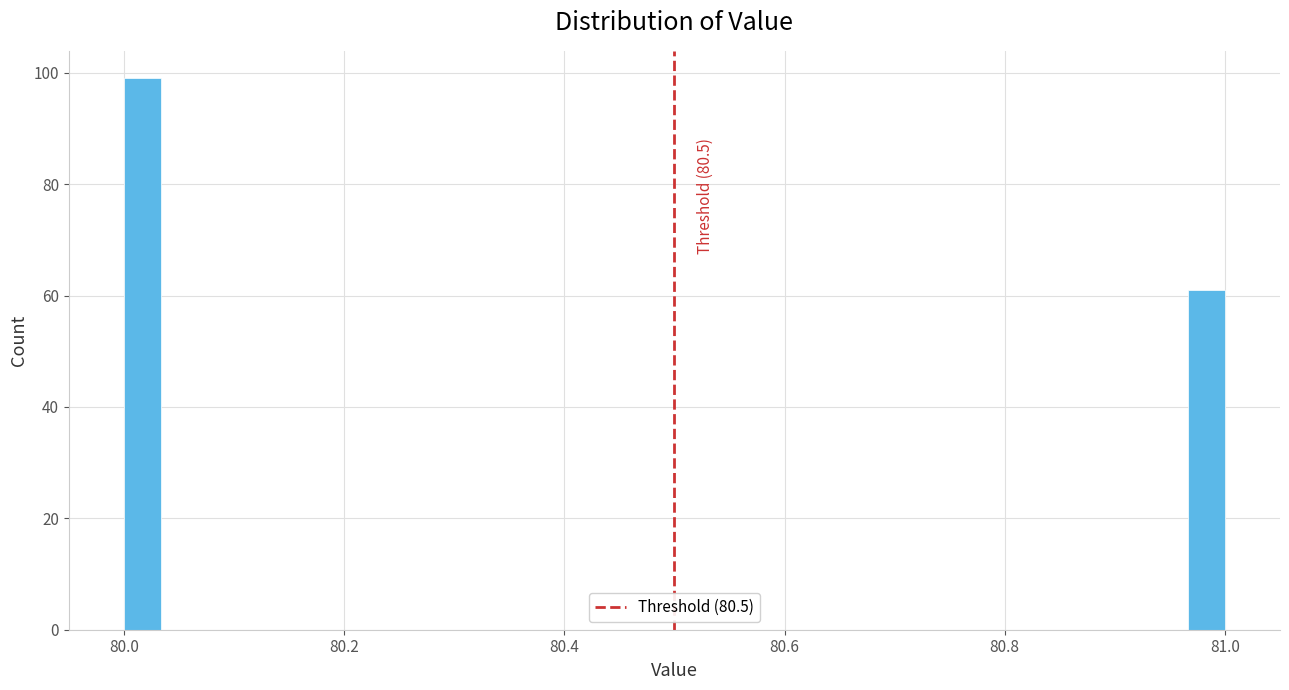

Around what value on the x-axis is the tallest bar? Give the approximate position of its centre, as read against the axis.

80.02